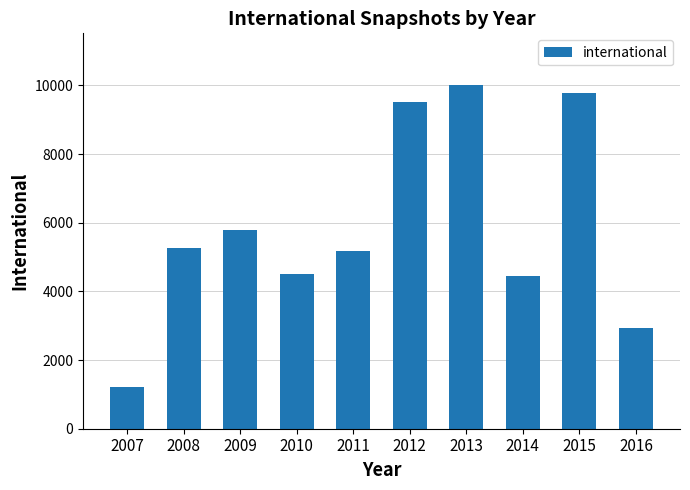

True or false: the data shows 10014 at 2013.

True